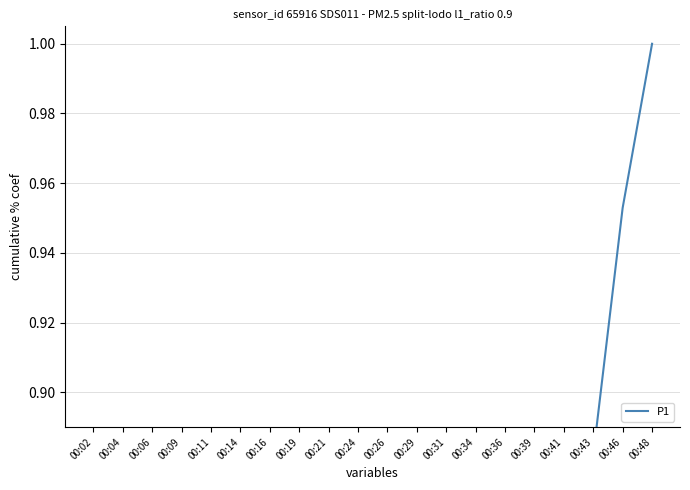

Read the value at 00:04.

0.1